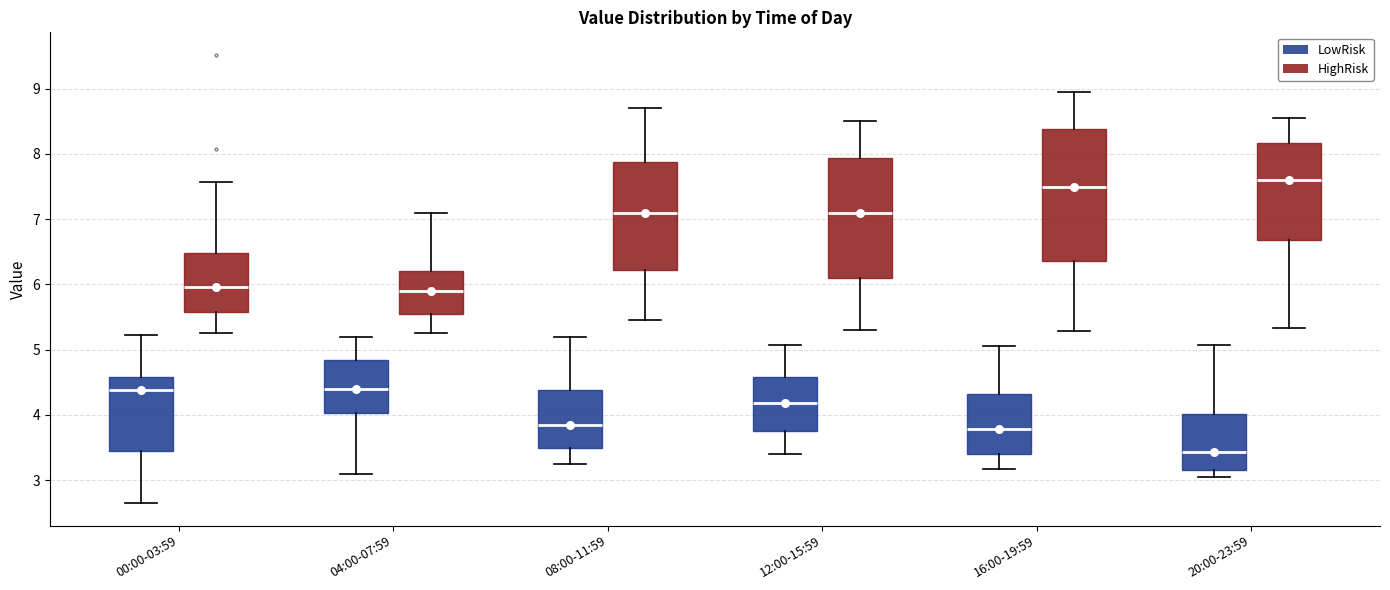

Comparing the boxes themselves (not the whiskers), which one is the tallest?

16:00-19:59 (HighRisk)